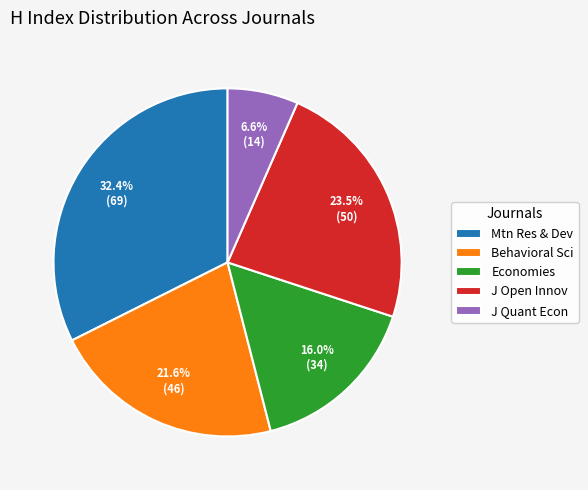

Do J Open Innov and J Quant Econ together represent more than half of the pie?

No